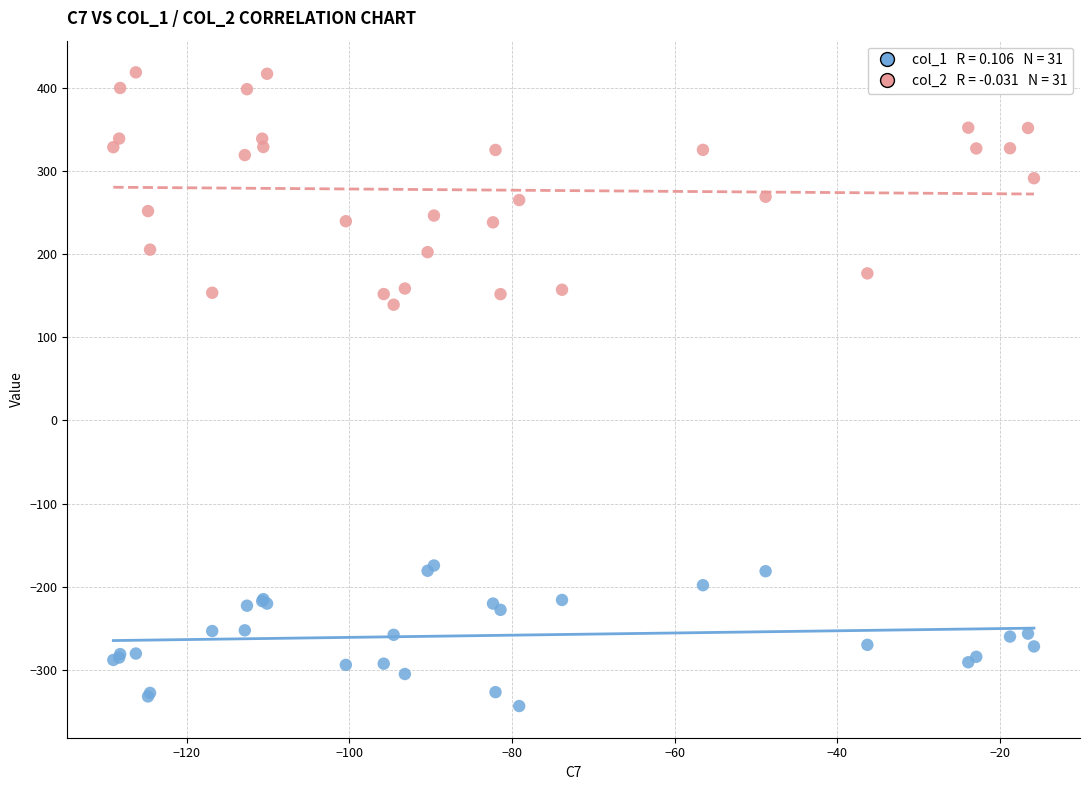

Across all series, what Y value is closest to 37?

139.4